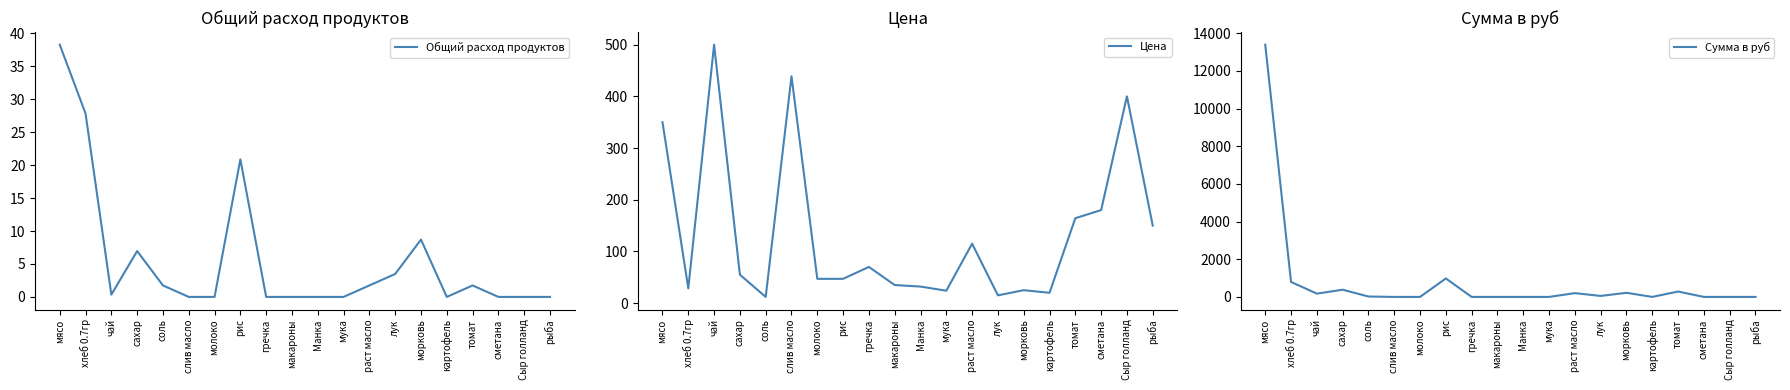

True or false: Общий расход продуктов has more than 1 interior local peaks.

True